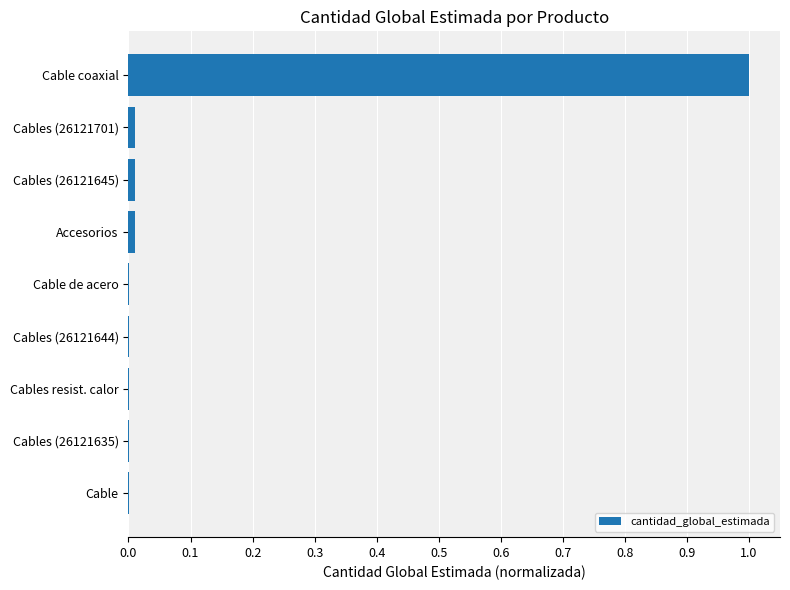

The value at Cables (26121645) is 0.0. True or false?

True